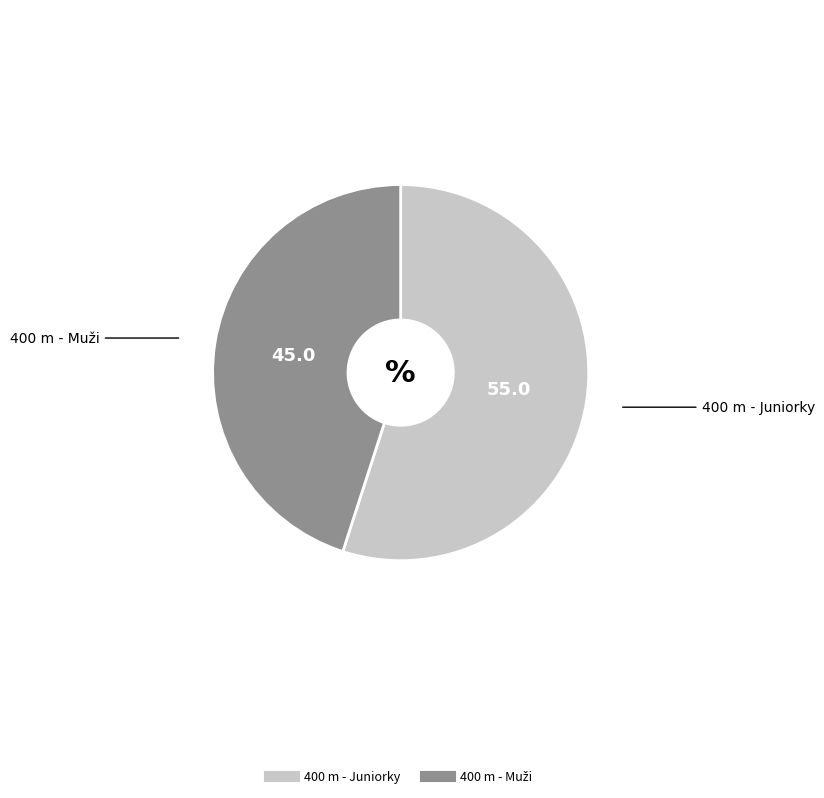

Which slice is the largest?

400 m - Juniorky